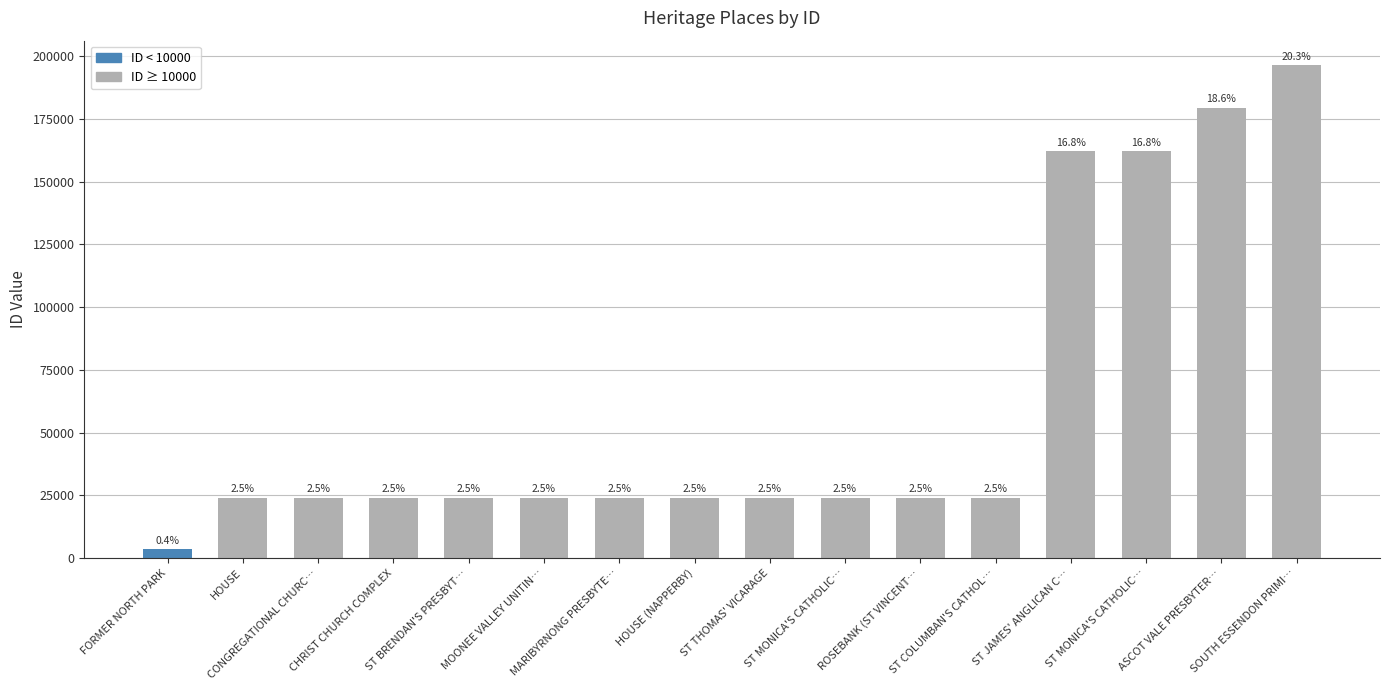

How many bars are there in total?

16